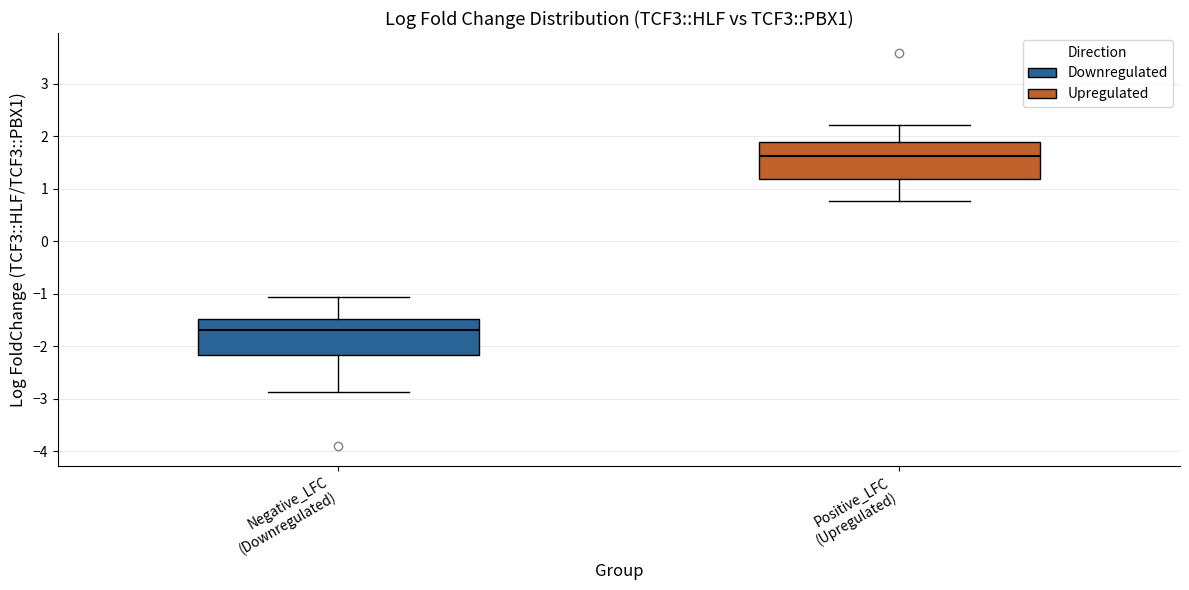

Reading left to right, transcribe this box plot: for each box, give where its median line is, the range the box spans, and where its two whiskers end, as read against the y-axis. The values are not printed on the chart, so give them approximately, as read against the axis.

Negative_LFC (Downregulated): median -1.7, box -2.2 to -1.5, whiskers -2.9 to -1.1
Positive_LFC (Upregulated): median 1.6, box 1.2 to 1.9, whiskers 0.8 to 2.2